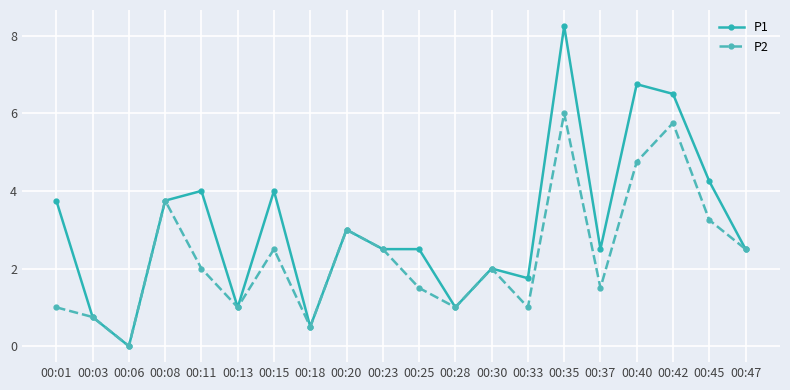

How many data points does each series have?

20